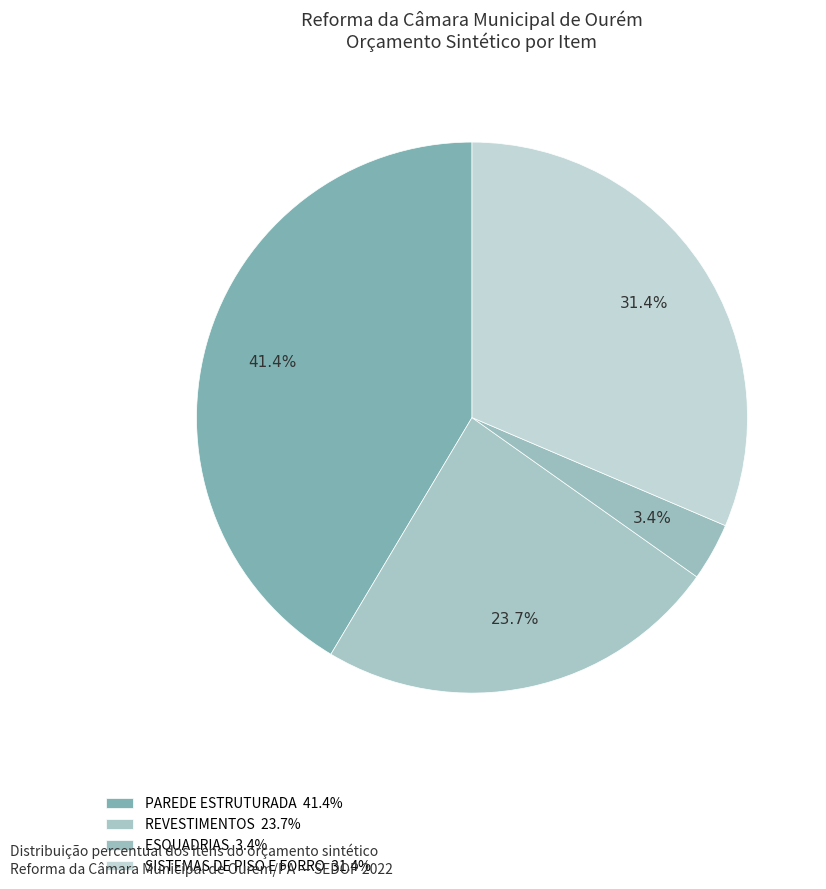

To the nearest percent, what is the average slice percentage?

25%